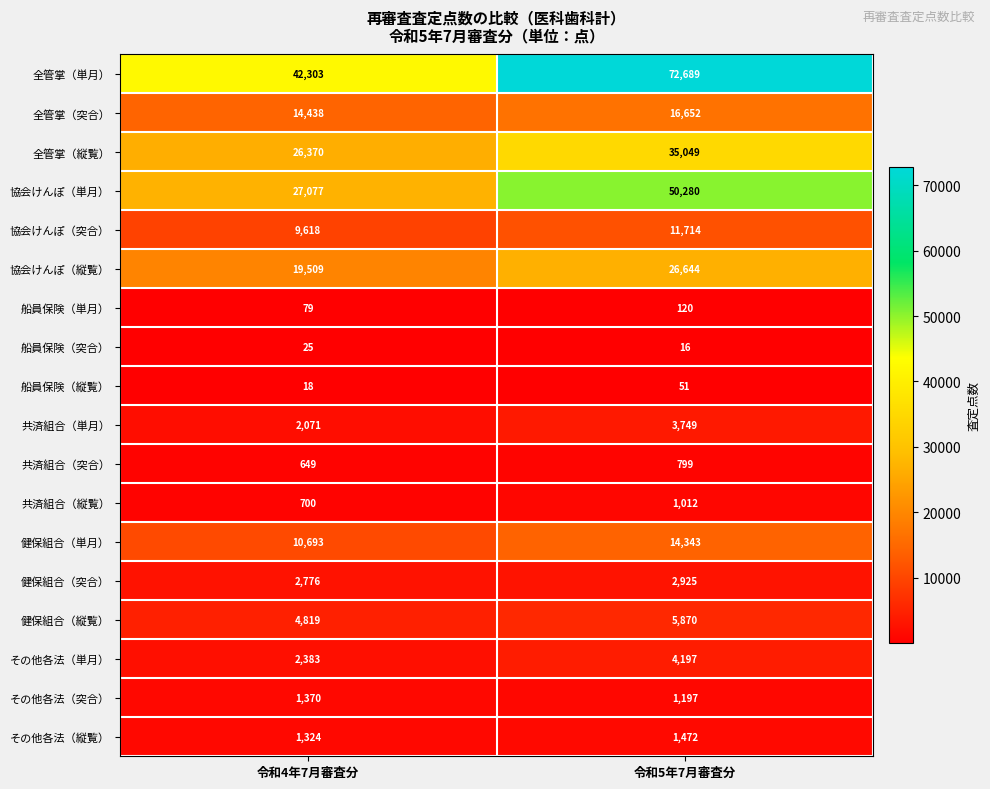

Rank the series by their maximum value, from highest to lowest.

全管掌（単月）, 協会けんぽ（単月）, 全管掌（縦覧）, 協会けんぽ（縦覧）, 全管掌（突合）, 健保組合（単月）, 協会けんぽ（突合）, 健保組合（縦覧）, その他各法（単月）, 共済組合（単月）, 健保組合（突合）, その他各法（縦覧）, その他各法（突合）, 共済組合（縦覧）, 共済組合（突合）, 船員保険（単月）, 船員保険（縦覧）, 船員保険（突合）